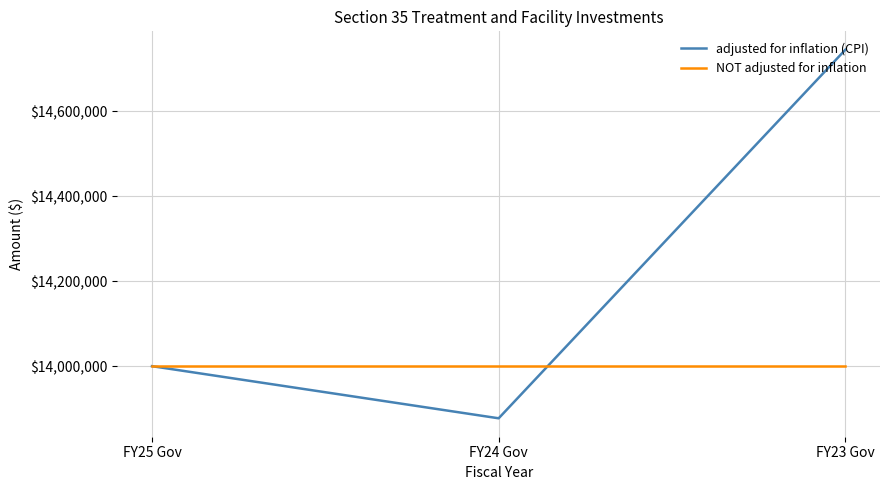

Which label corresponds to the smallest value in the chart?

FY24 Gov